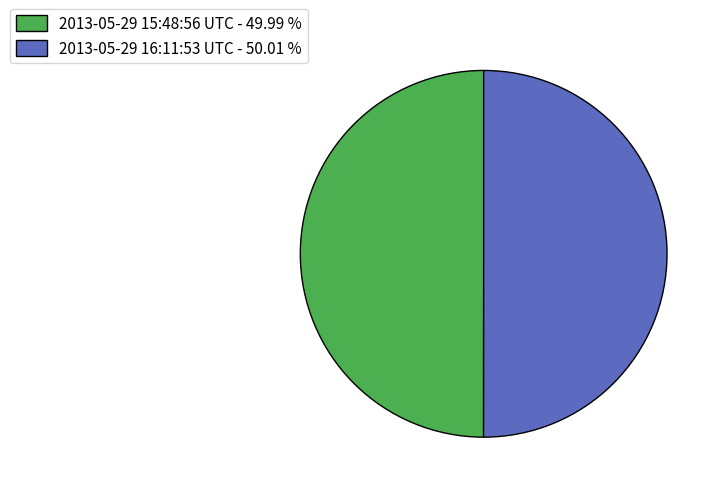

Approximately how many times larger is the value at 2013-05-29 15:48:56 UTC - 49.99 % compared to 2013-05-29 16:11:53 UTC - 50.01 %?

1.0